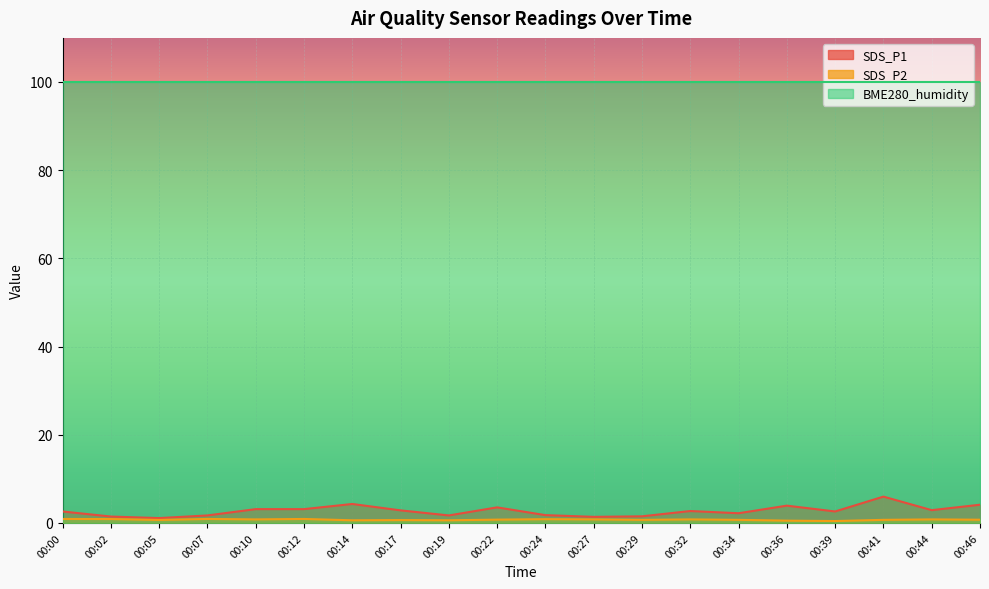

True or false: SDS_P2 has more than 0 interior local peaks.

True